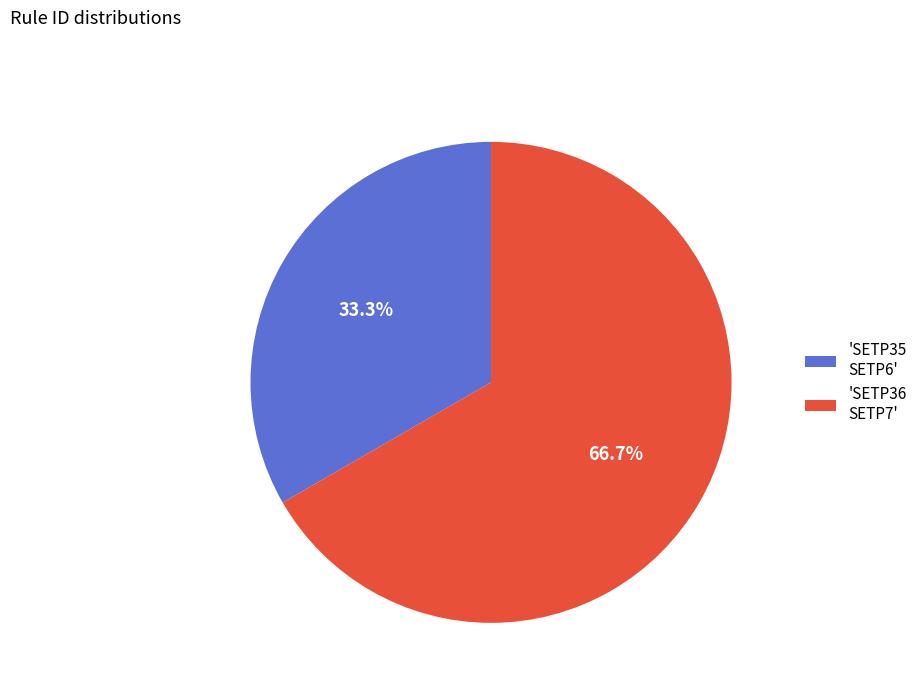

Count the number of slices in the pie.

2